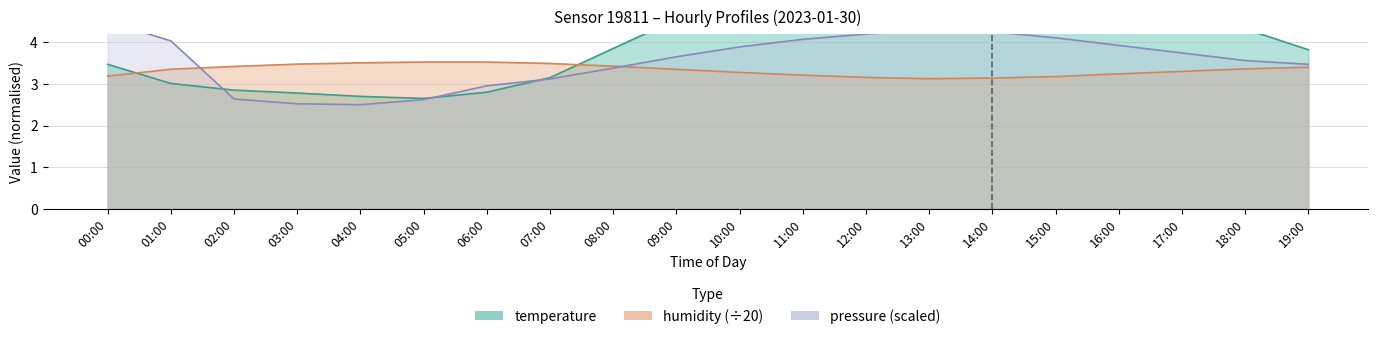

Between which two adjacent categories do humidity and temperature first intersect?

00:00 and 01:00